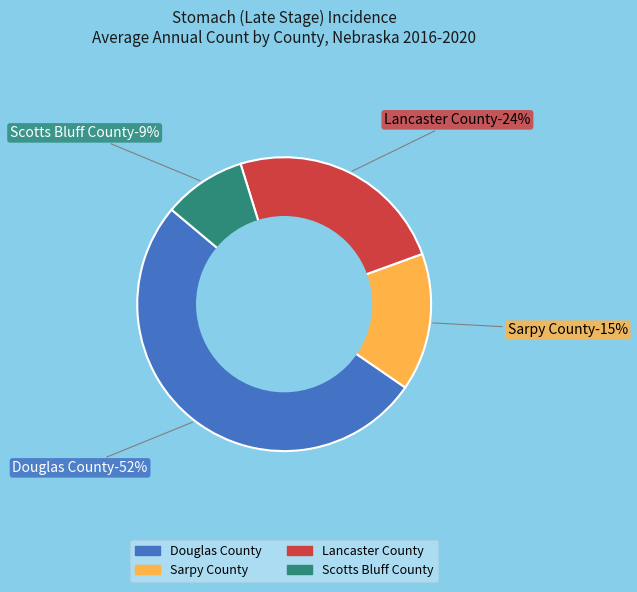

What is the largest slice in the pie chart?

Douglas County